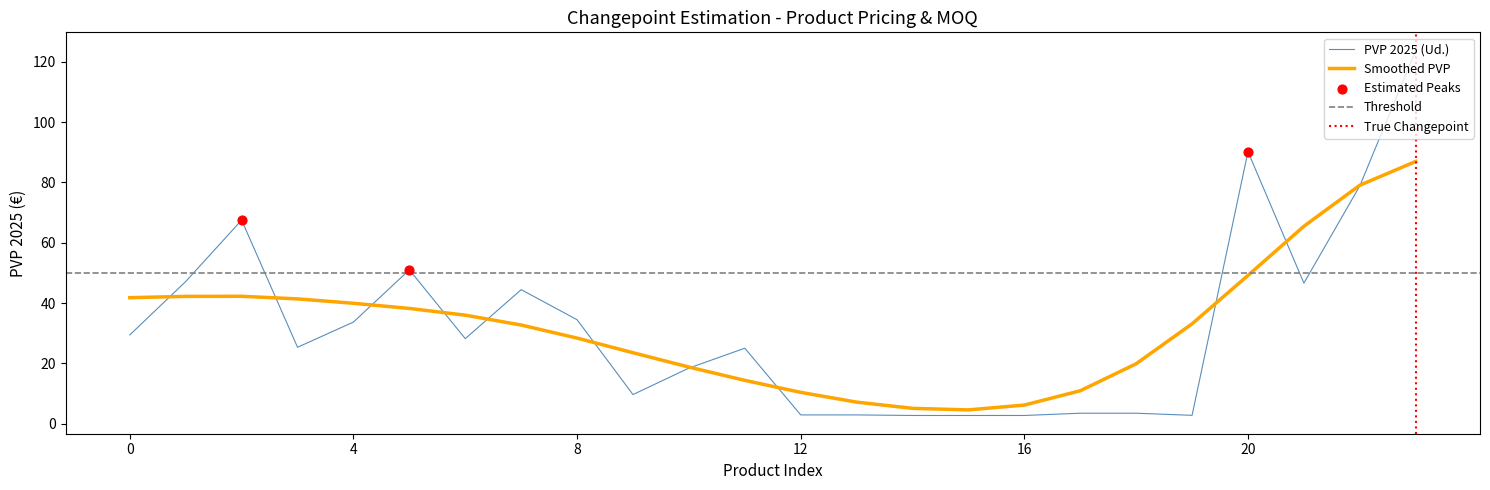

What is the maximum value for PVP 2025 (Ud.)?

123.7